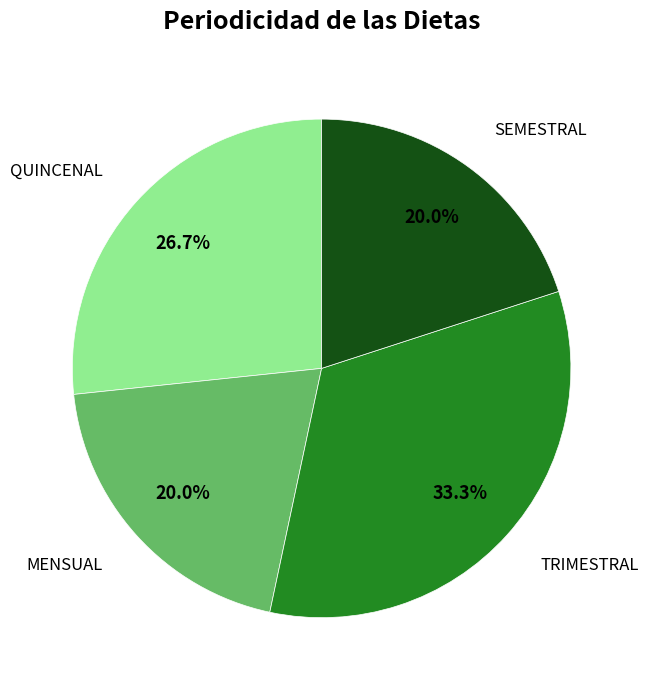

How much of the chart is everything except TRIMESTRAL?

66.7%